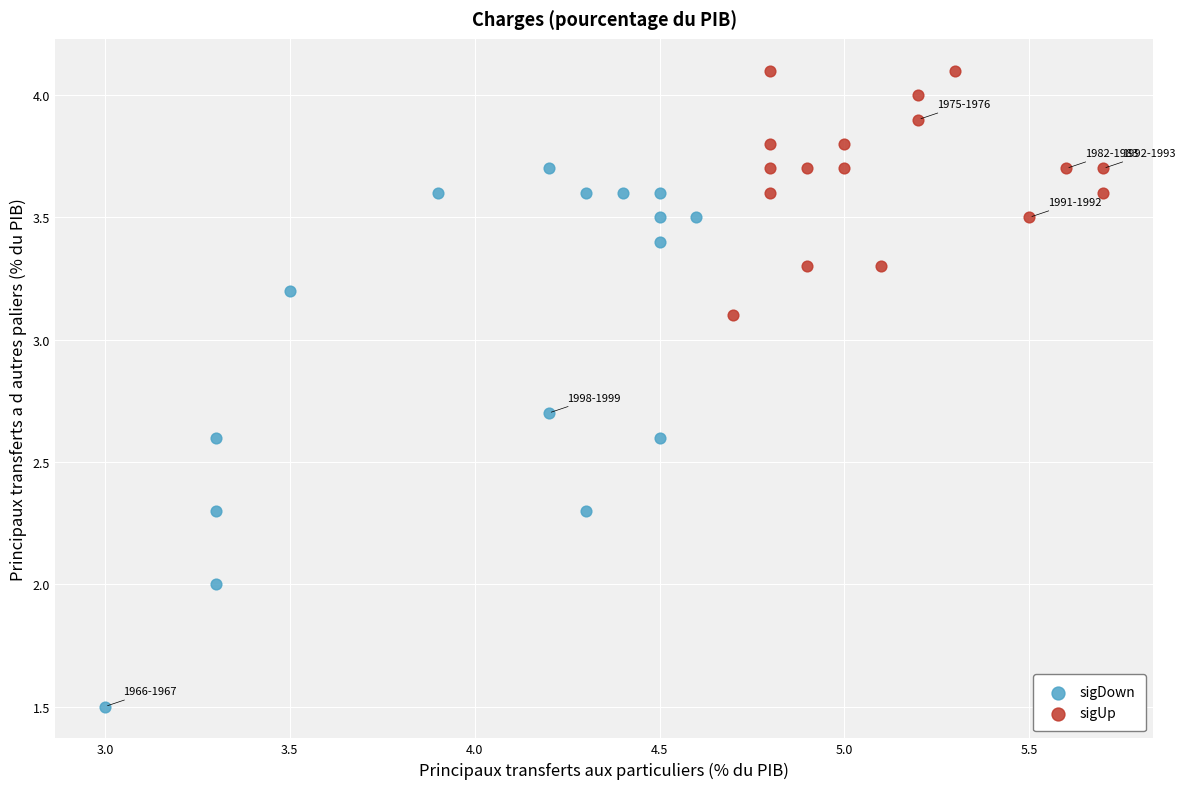

Which series has the largest Y range (max minus min)?

sigDown